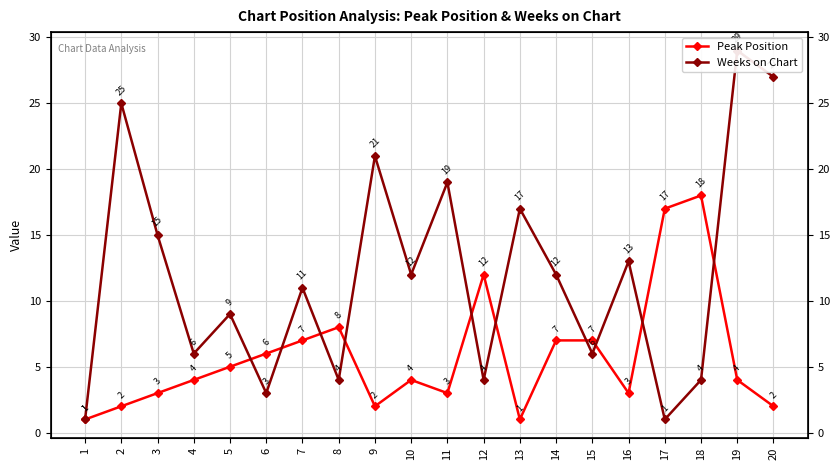

At 16, list the series in order from largest to smallest.

Weeks on Chart, Peak Position